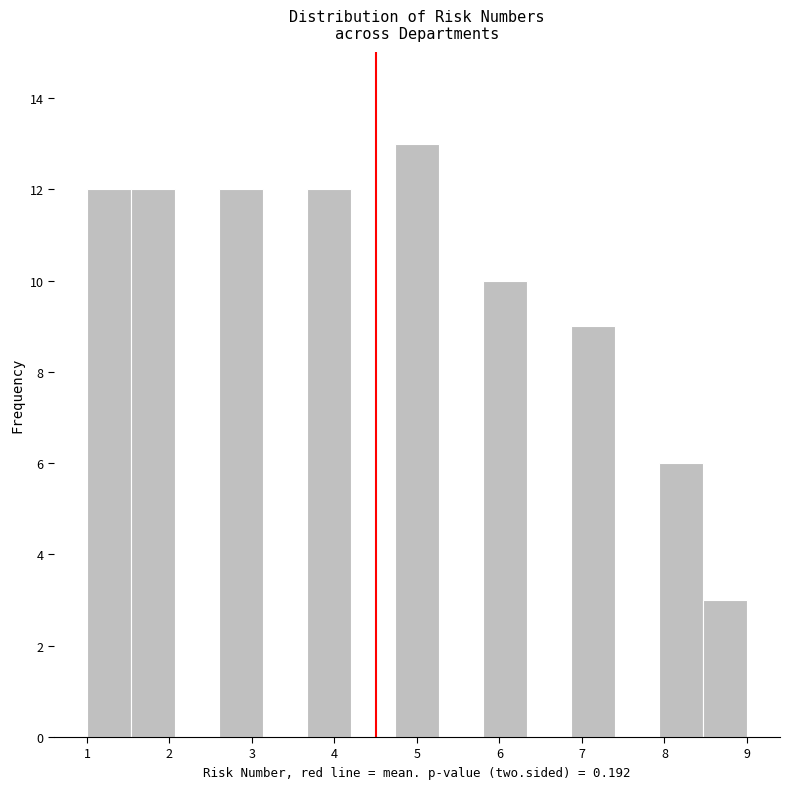

Reading left to right, transcribe this chart: for each bar, give the range it covers on the x-axis and its height. Neither the bar edges nor the heights are printed on the chart, so give them approximately, as read against the axes.

1.0 to 1.5: 12
1.5 to 2.1: 12
2.1 to 2.6: 0
2.6 to 3.1: 12
3.1 to 3.7: 0
3.7 to 4.2: 12
4.2 to 4.7: 0
4.7 to 5.3: 13
5.3 to 5.8: 0
5.8 to 6.3: 10
6.3 to 6.9: 0
6.9 to 7.4: 9
7.4 to 7.9: 0
7.9 to 8.5: 6
8.5 to 9.0: 3